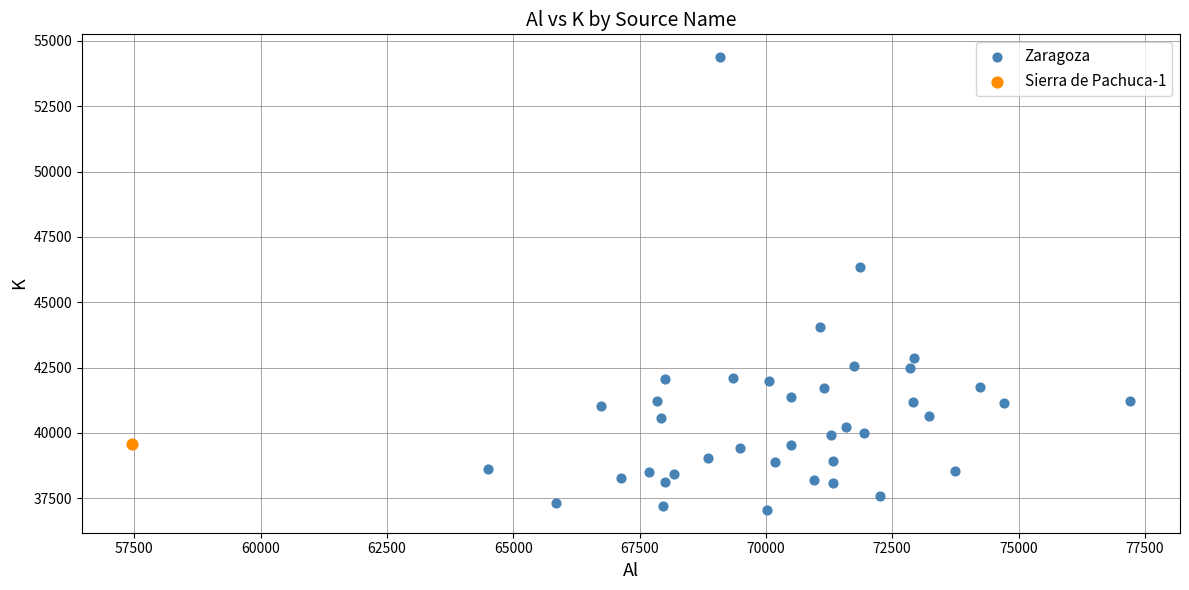

What are all the series names shown in the legend?

Zaragoza, Sierra de Pachuca-1